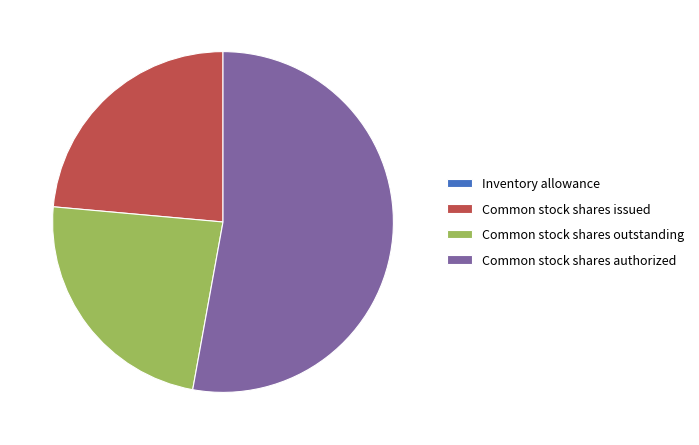

True or false: Common stock shares outstanding accounts for 24% of the total.

True